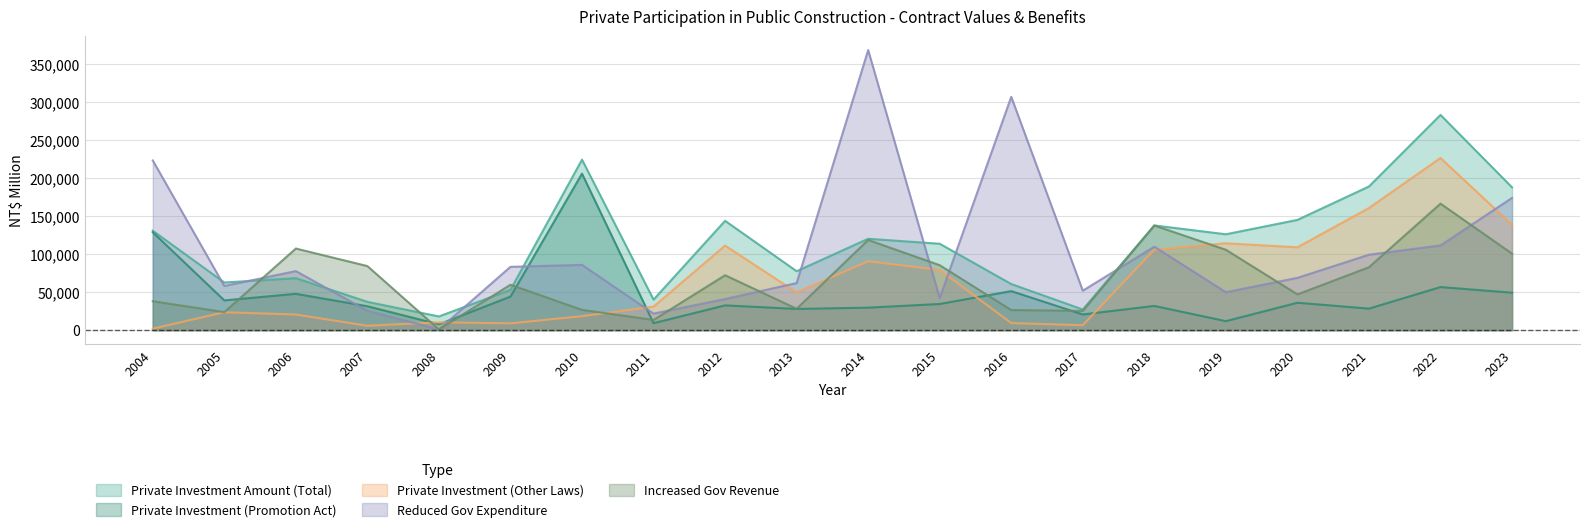

What is the smallest value displayed?

970